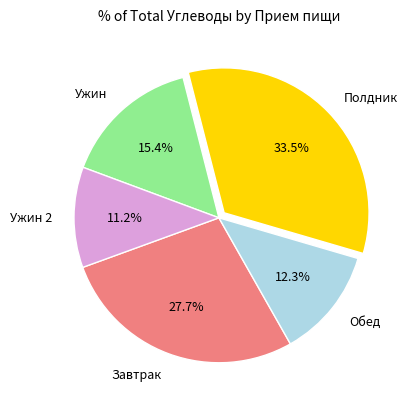

Is there any slice that represents more than half of the pie?

No